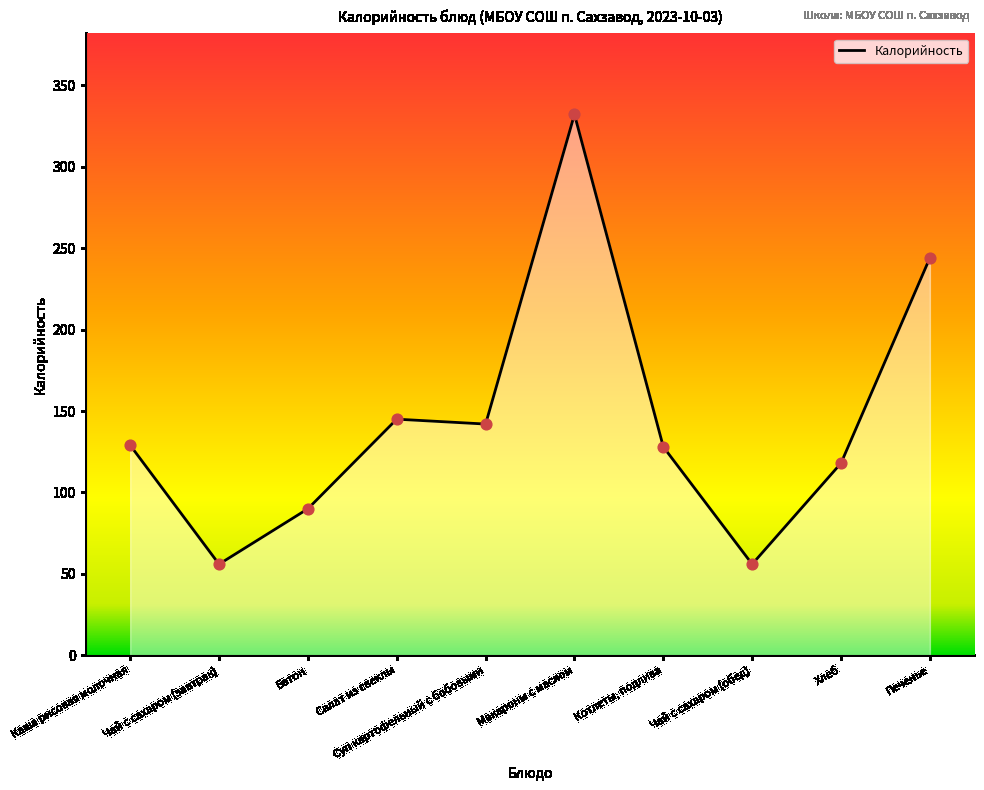

What is the ratio of the value at Чай с сахаром (обед) to the value at Хлеб?

0.5